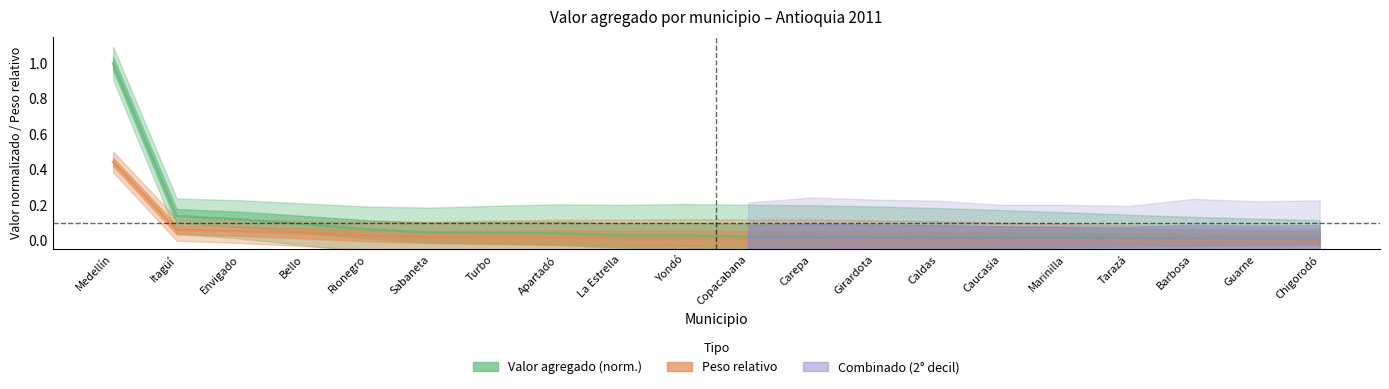

Rank the series at Itagüí from highest to lowest value.

valor_agregado, peso_relativo